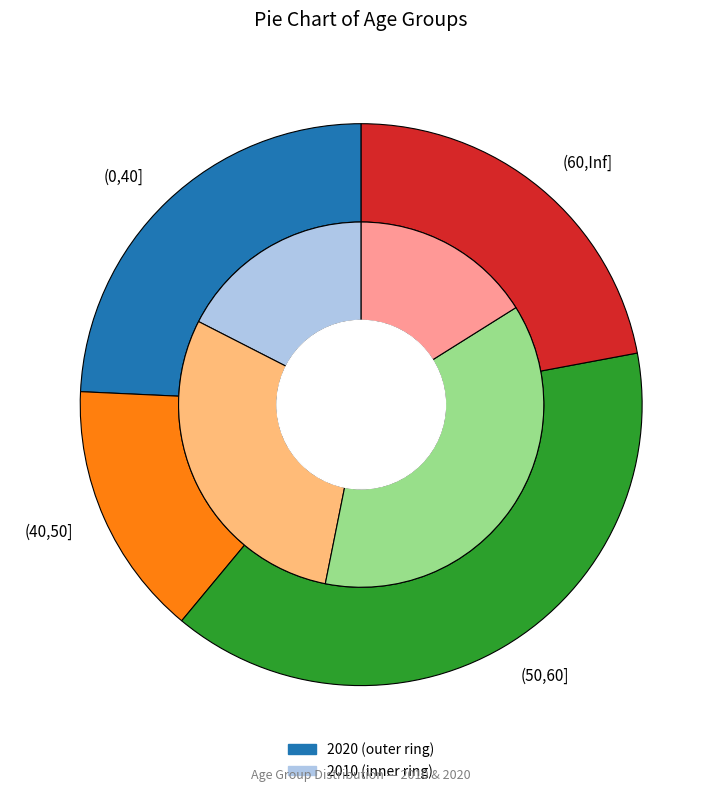

What is the smallest slice in the pie chart?

(40,50]